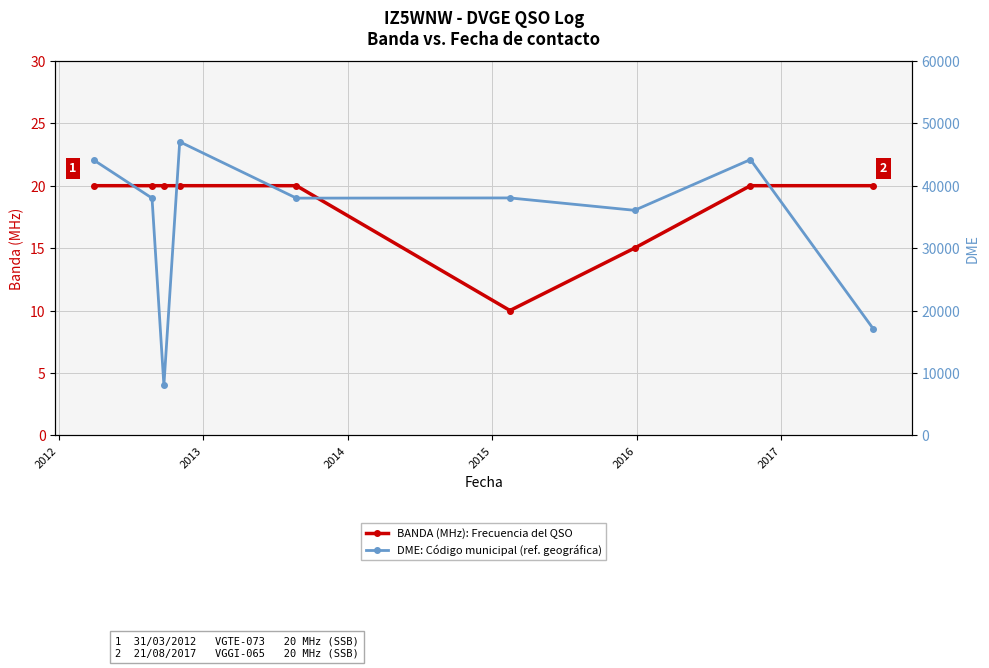

What is the value of the BANDA (MHz): Frecuencia del QSO point at the 6th from the left?

10